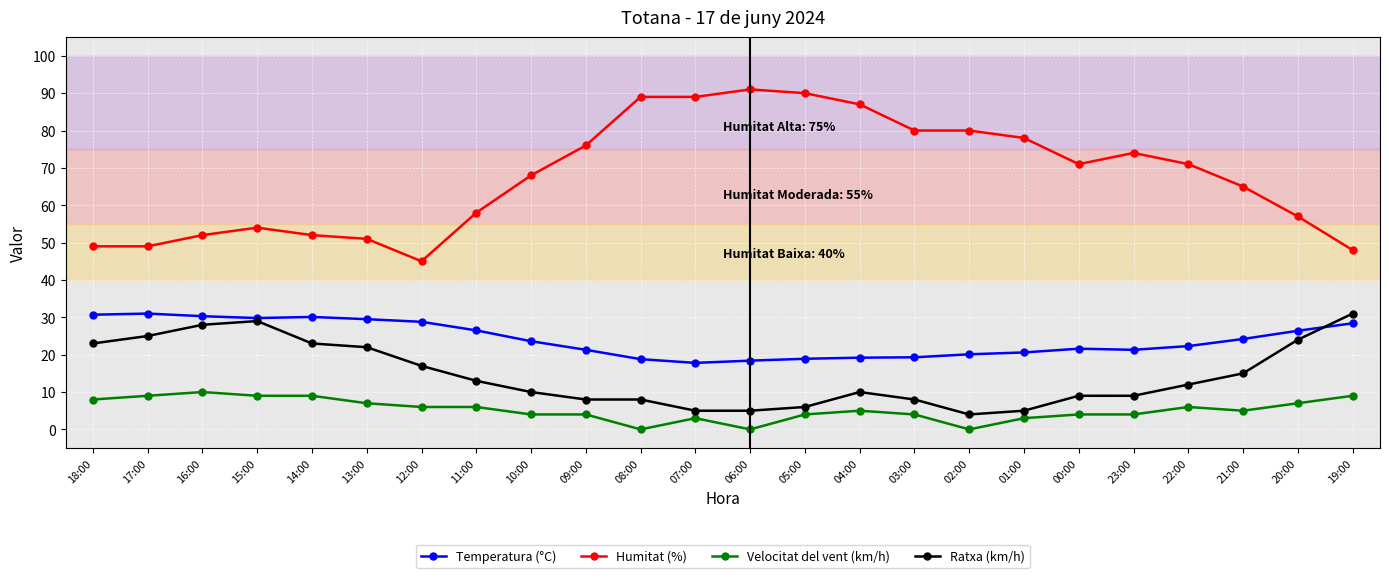

What position from the left is 12:00?

7